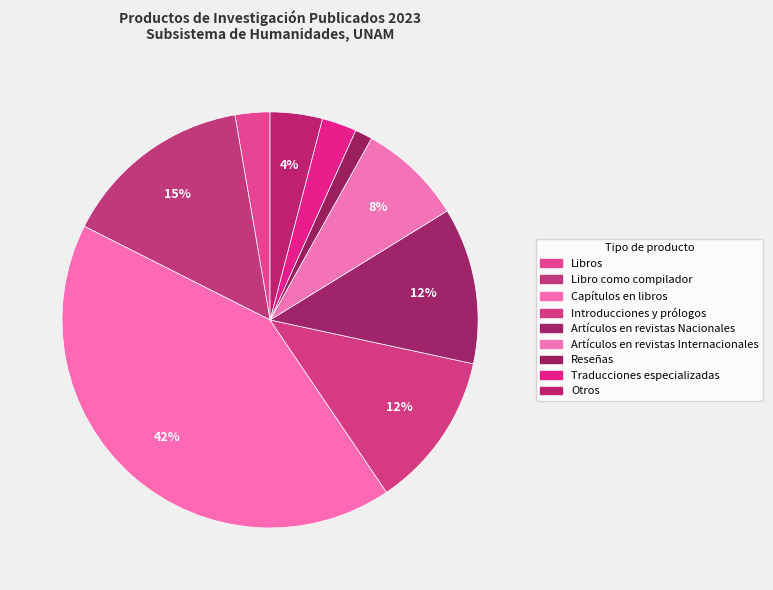

Is it true that Reseñas is 1% of the pie?

True